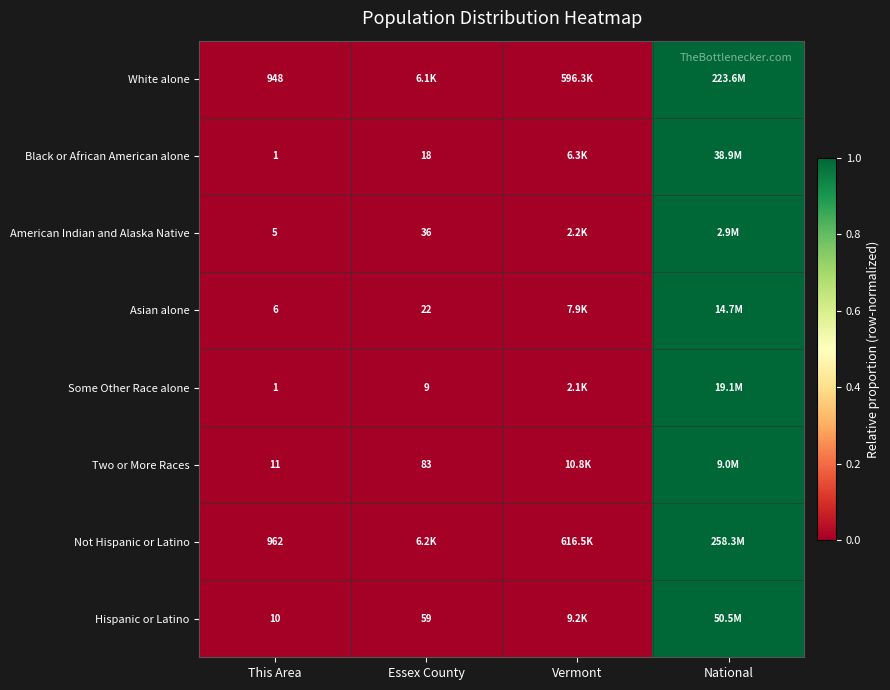

At which category is the sum across all series the highest?

National